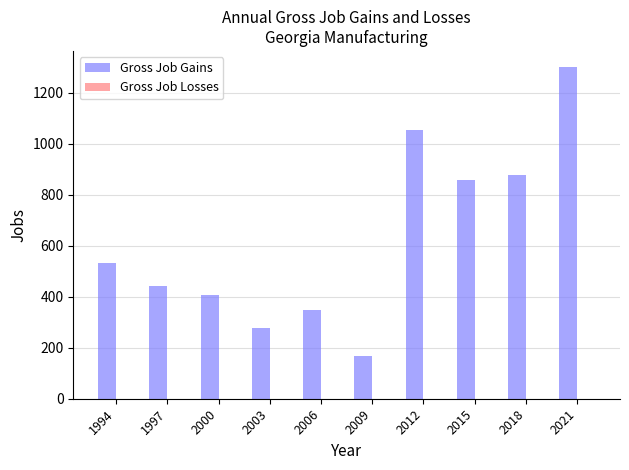

Reading left to right, extract all data points from this chart.

1994=533	1997=441	2000=405	2003=277	2006=348	2009=168	2012=1054	2015=859	2018=878	2021=1298